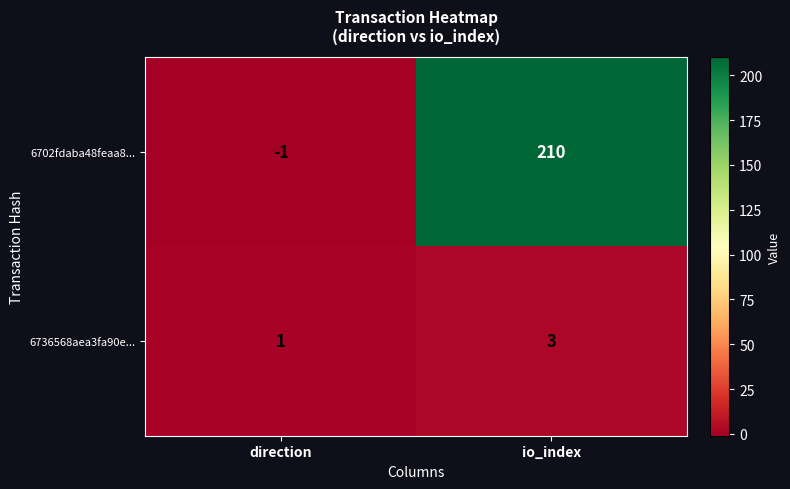

The value of 6736568aea3fa90e... at direction is 0. True or false?

False